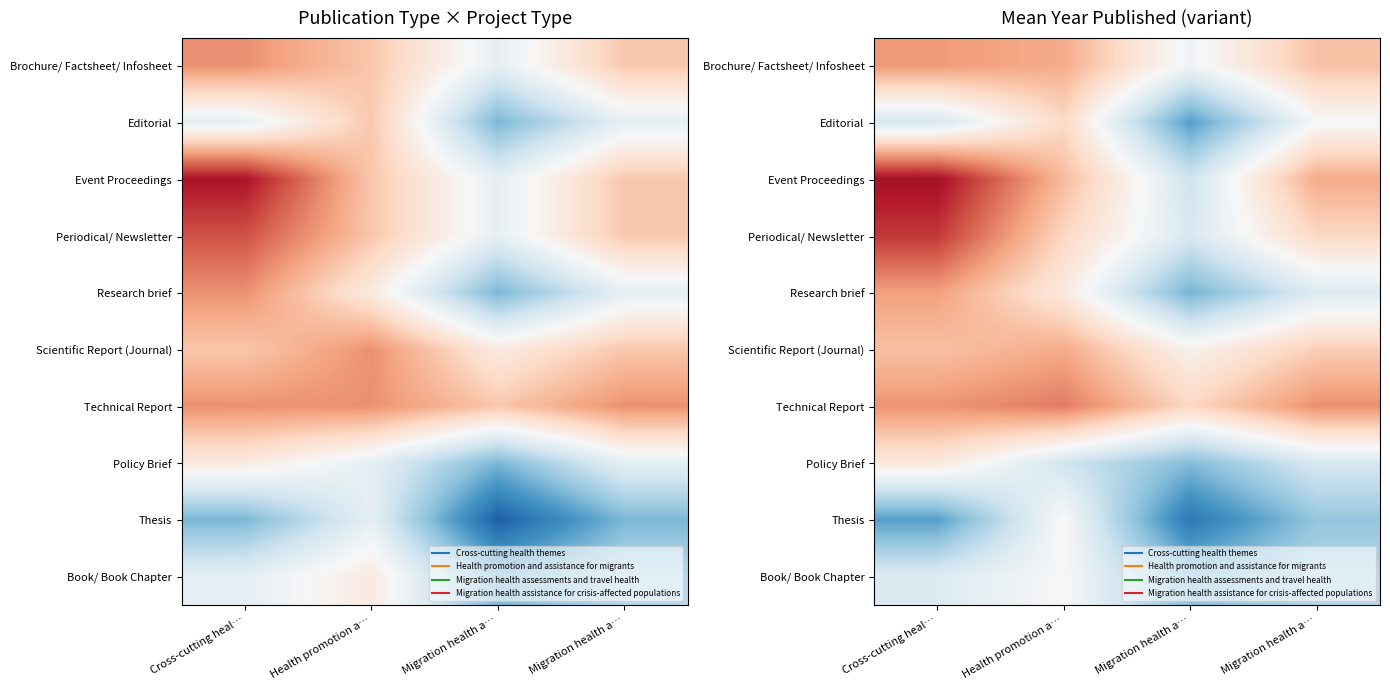

What is the greatest value displayed?

2023.6